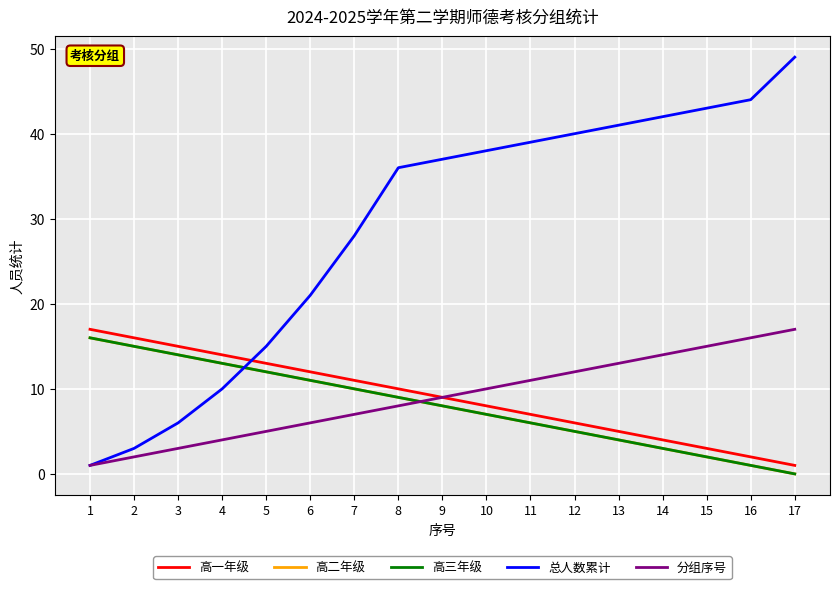

The 总人数累计 series shows 21 at 9. True or false?

False